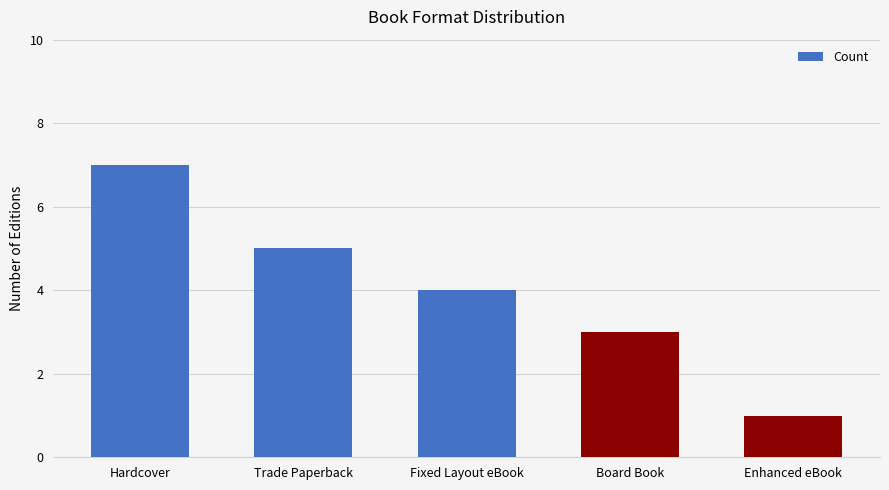

At which label is the value closest to 4?

Fixed Layout eBook